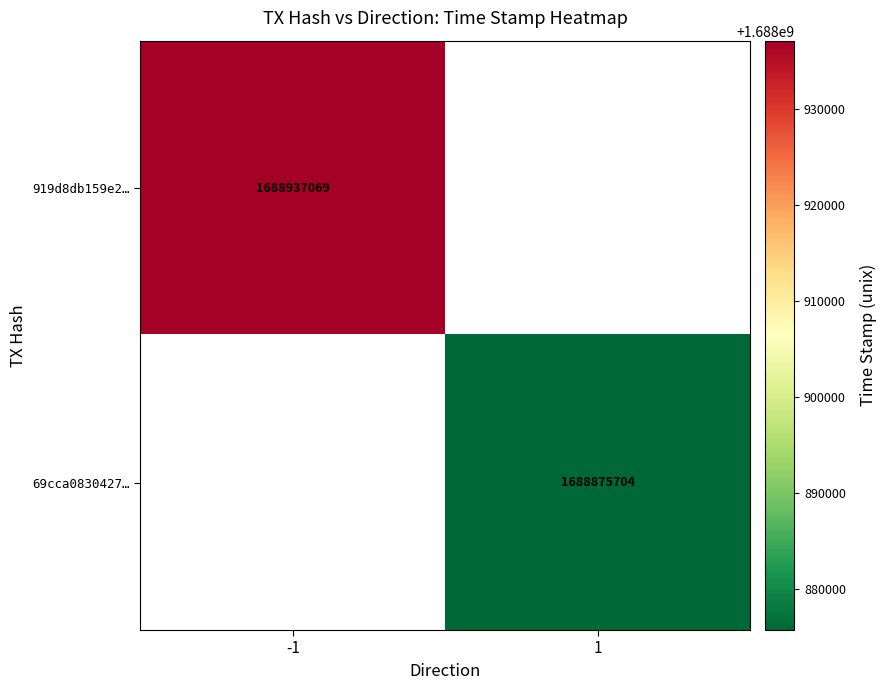

True or false: 919d8db159e2… has a value of 2384304616 at -1.

False